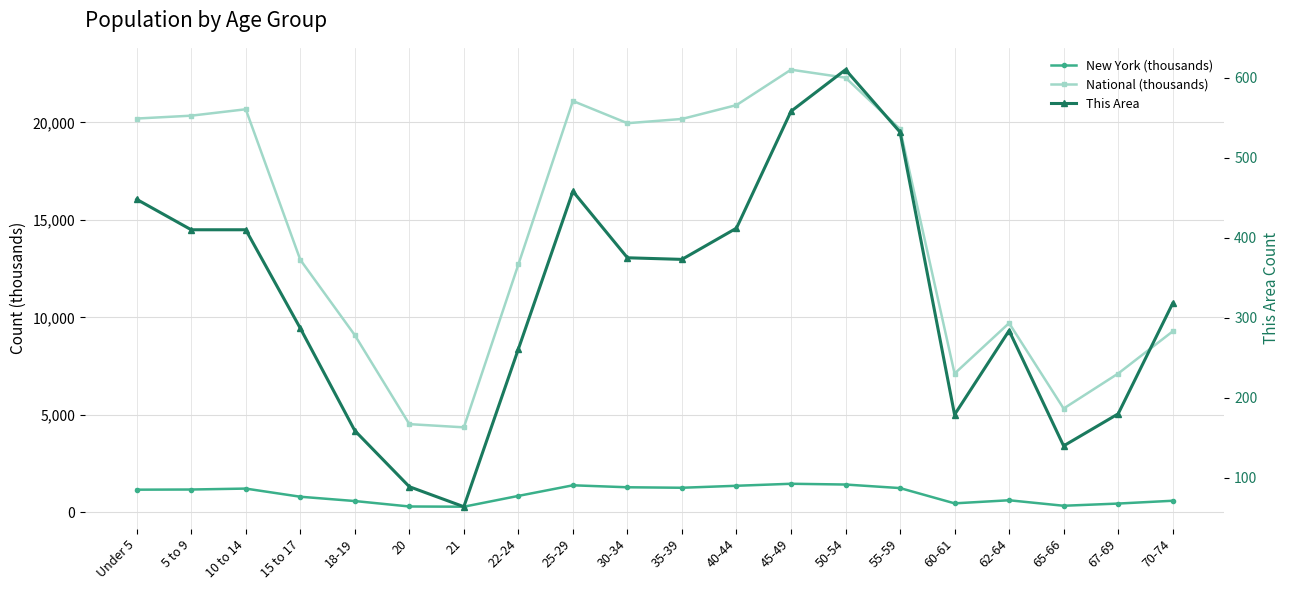

True or false: National (thousands) and This Area cross at least once.

False